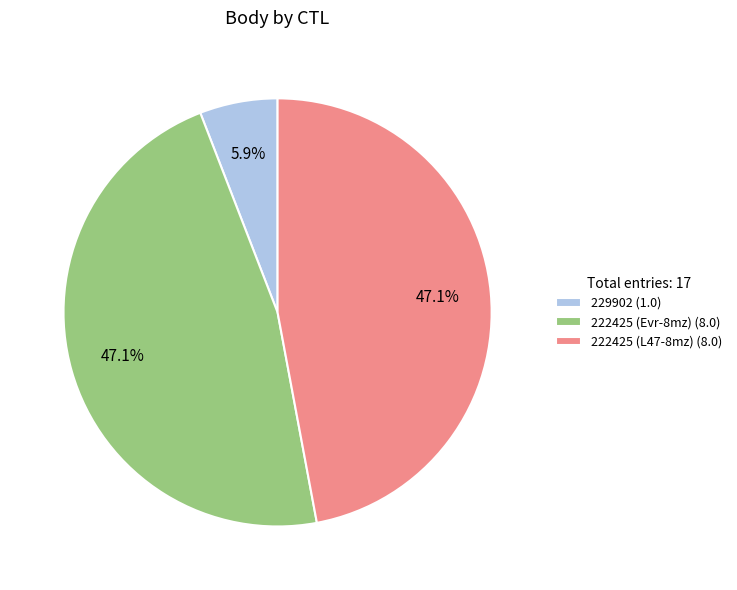

Is it true that 222425 (Evr-8mz) is 39% of the pie?

False